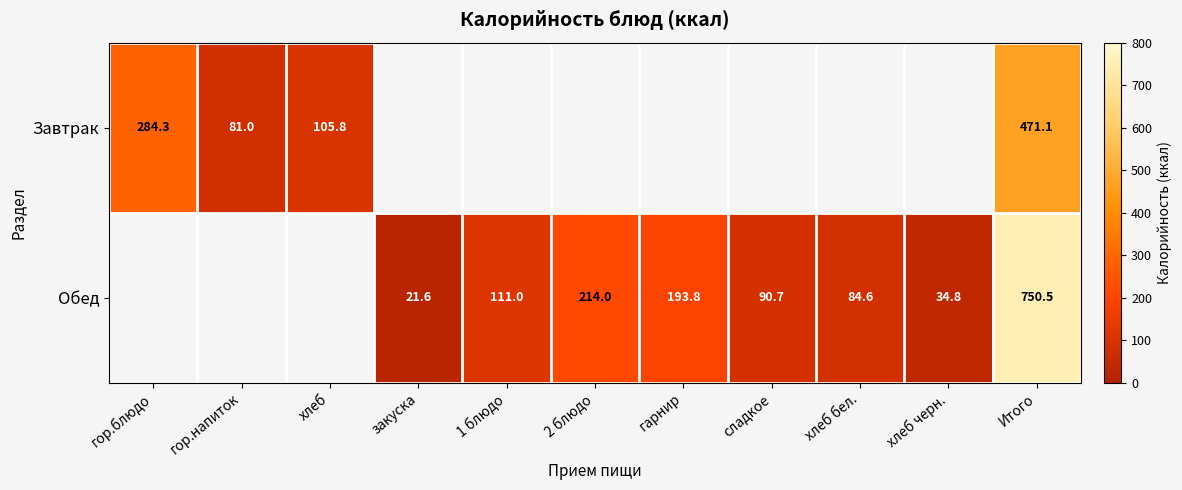

What is the difference between the Обед values at 2 блюдо and сладкое?

123.3